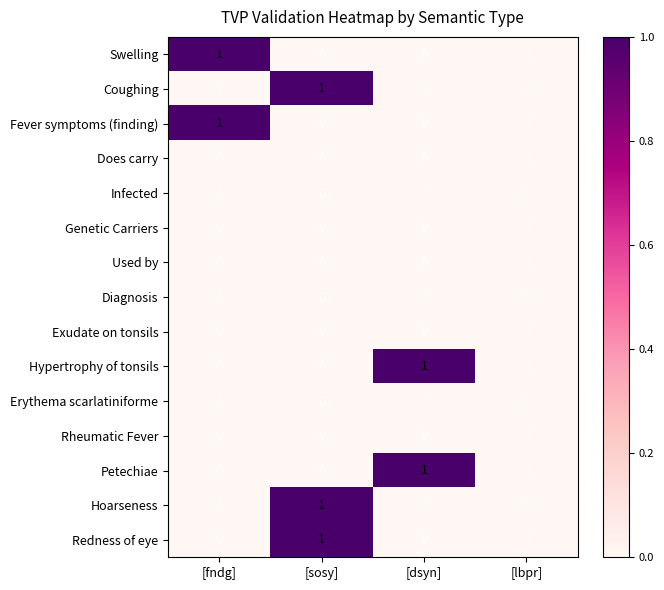

How many distinct data groups are displayed?

15